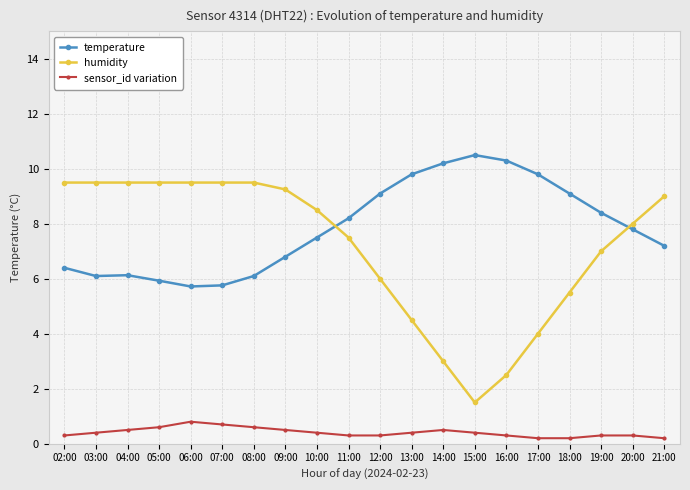

What are all the series names shown in the legend?

temperature, humidity, sensor_id variation